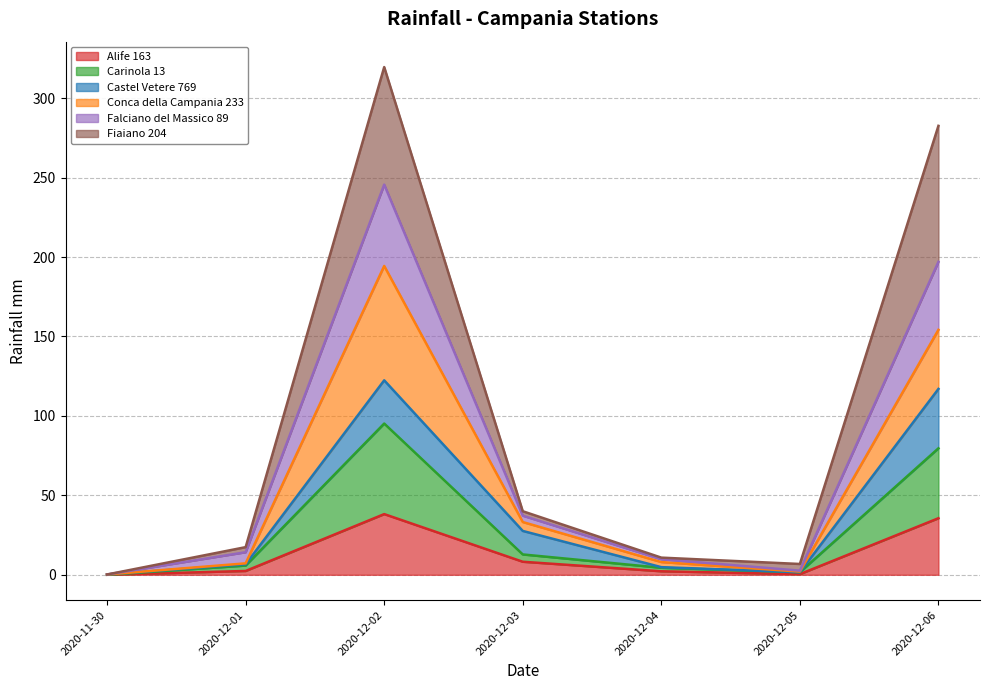

The value of Alife 163 at 2020-11-30 is 25.9. True or false?

False